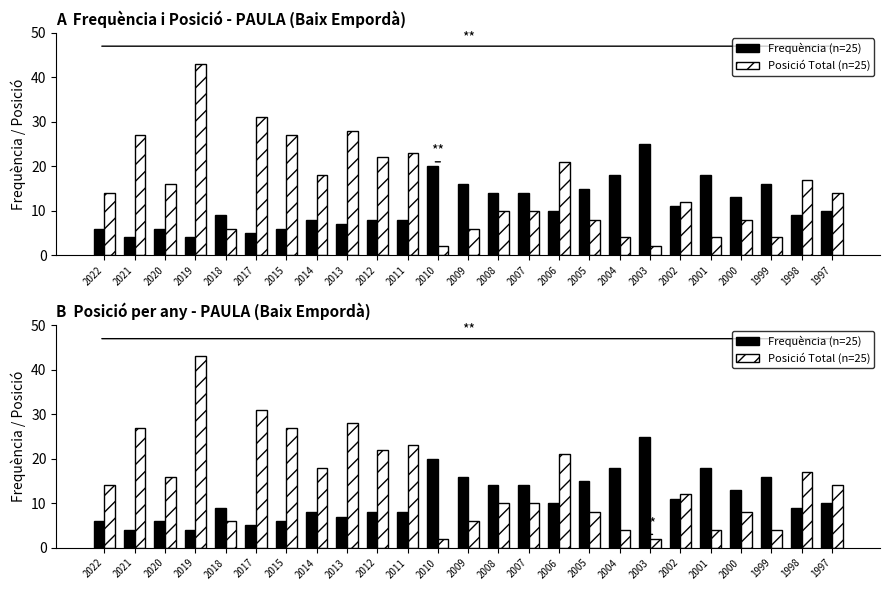

What is the value of the Frequència bar at the 11th from the left?

8